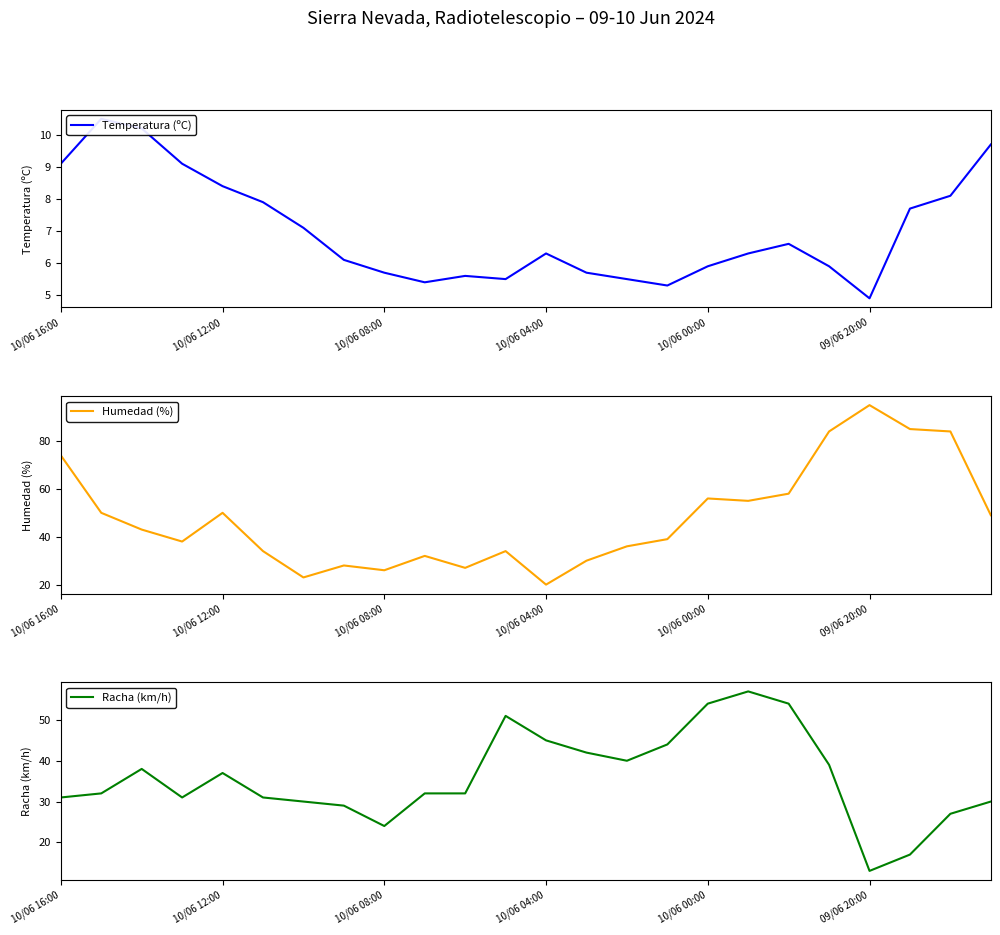

The value of Humedad (%) at 15 is 39.0. True or false?

True